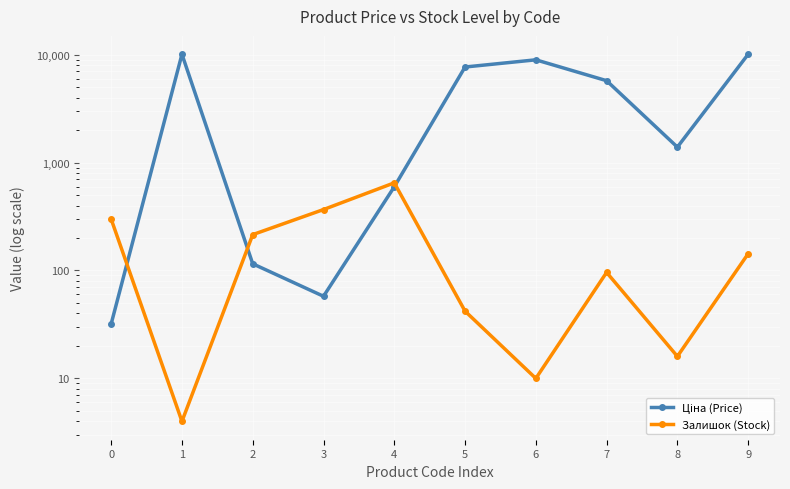

At which category does Залишок (Stock) reach its first local peak?

4